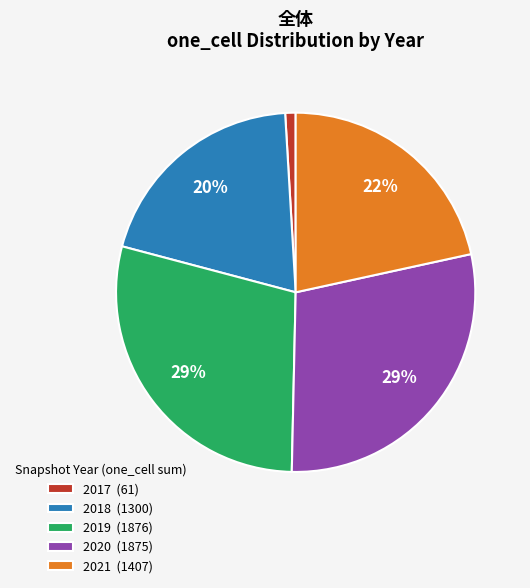

Which slice is the smallest?

2017 (61)